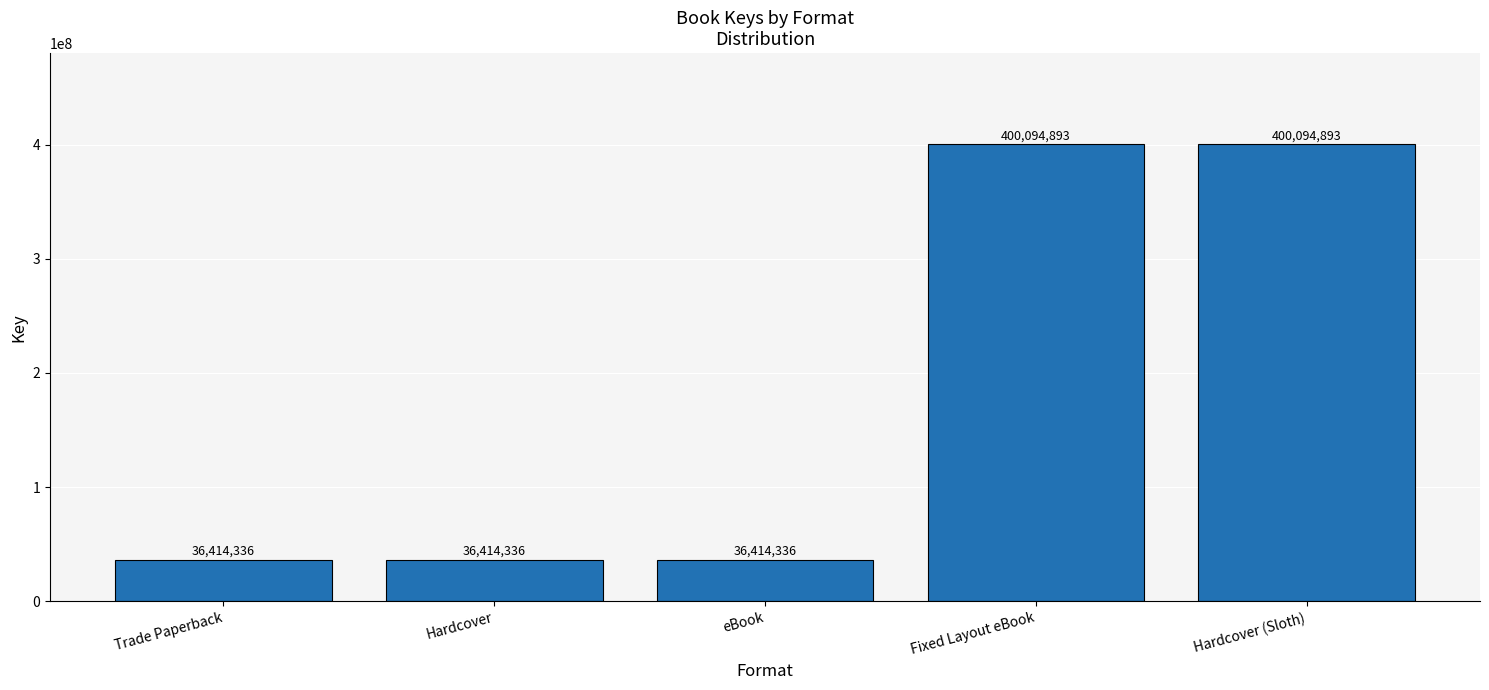

Are the bars horizontal?

No